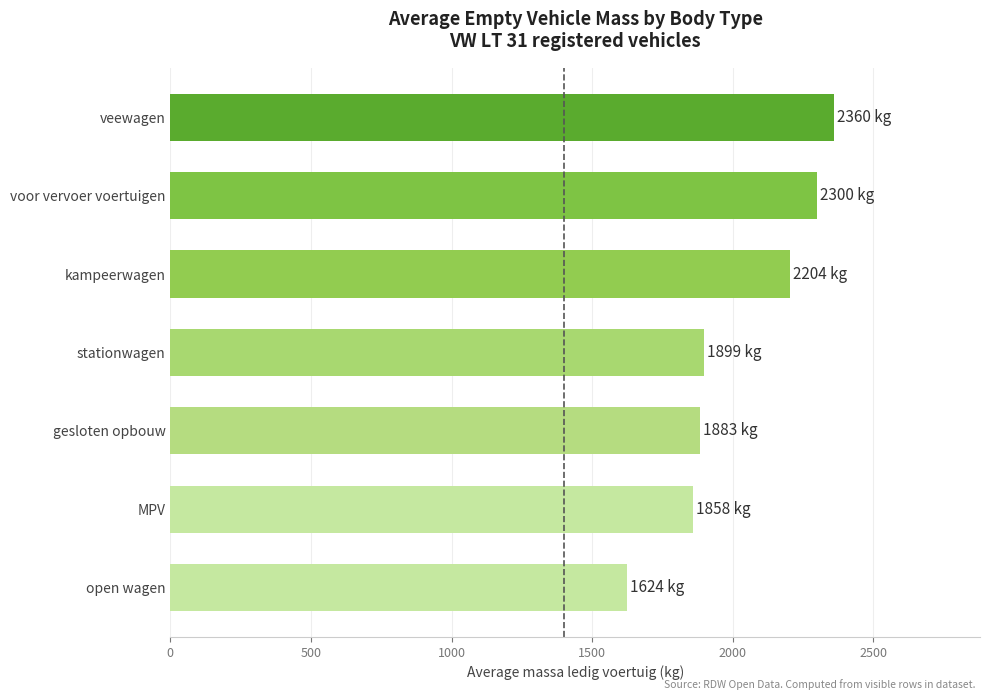

Reading top to bottom, transcribe all the data shown in this chart.

veewagen=2360	voor vervoer voertuigen=2300	kampeerwagen=2204	stationwagen=1899	gesloten opbouw=1883	MPV=1858	open wagen=1624